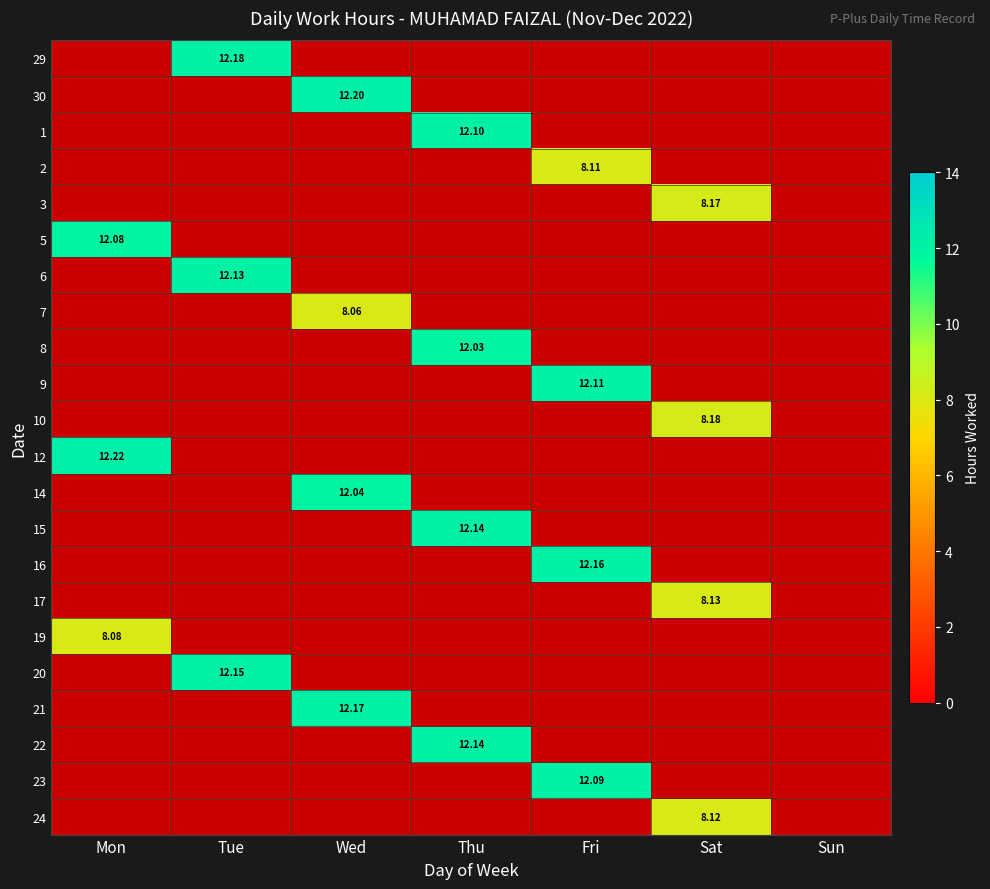

How many values in 8 are above zero?

1